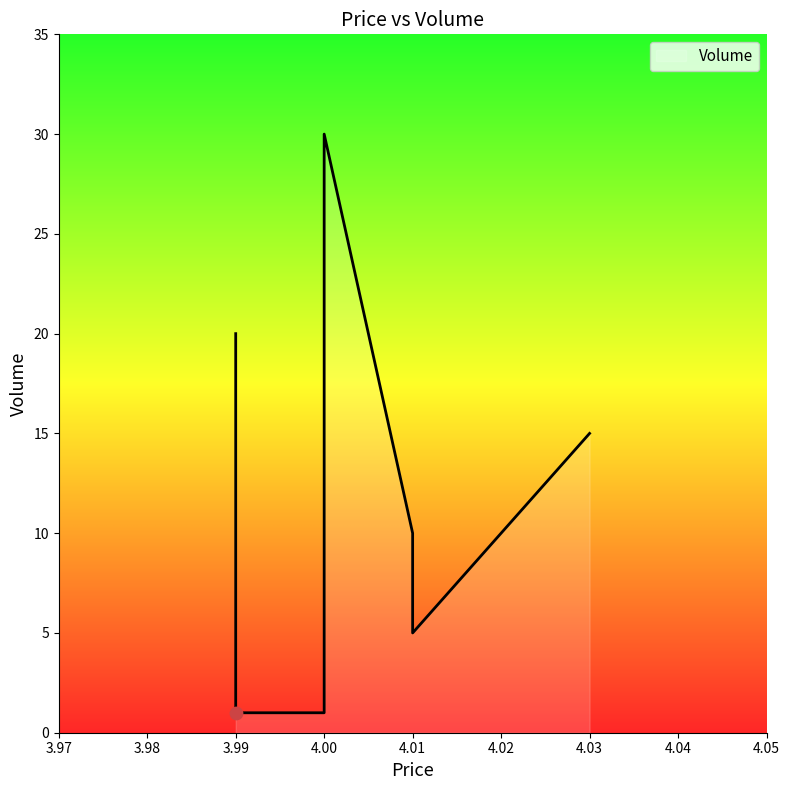

Between 4.03 and 4.0, which is larger?

4.0